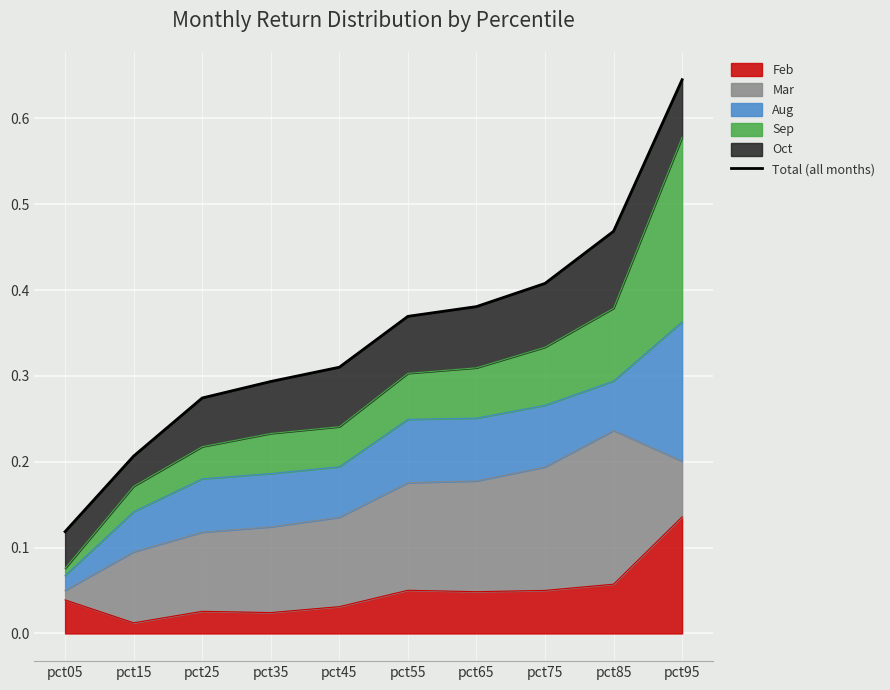

What is the average value?

0.3